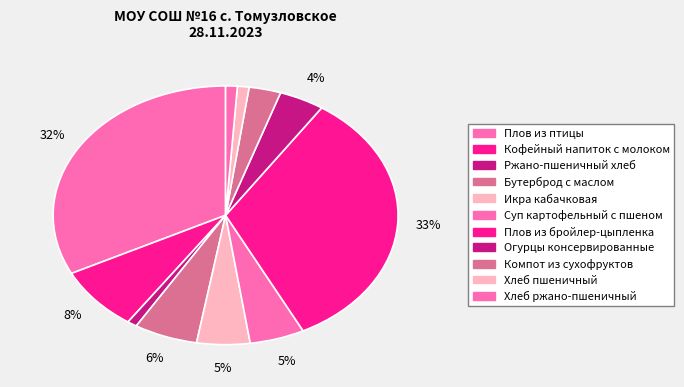

How many slices are in this pie chart?

11